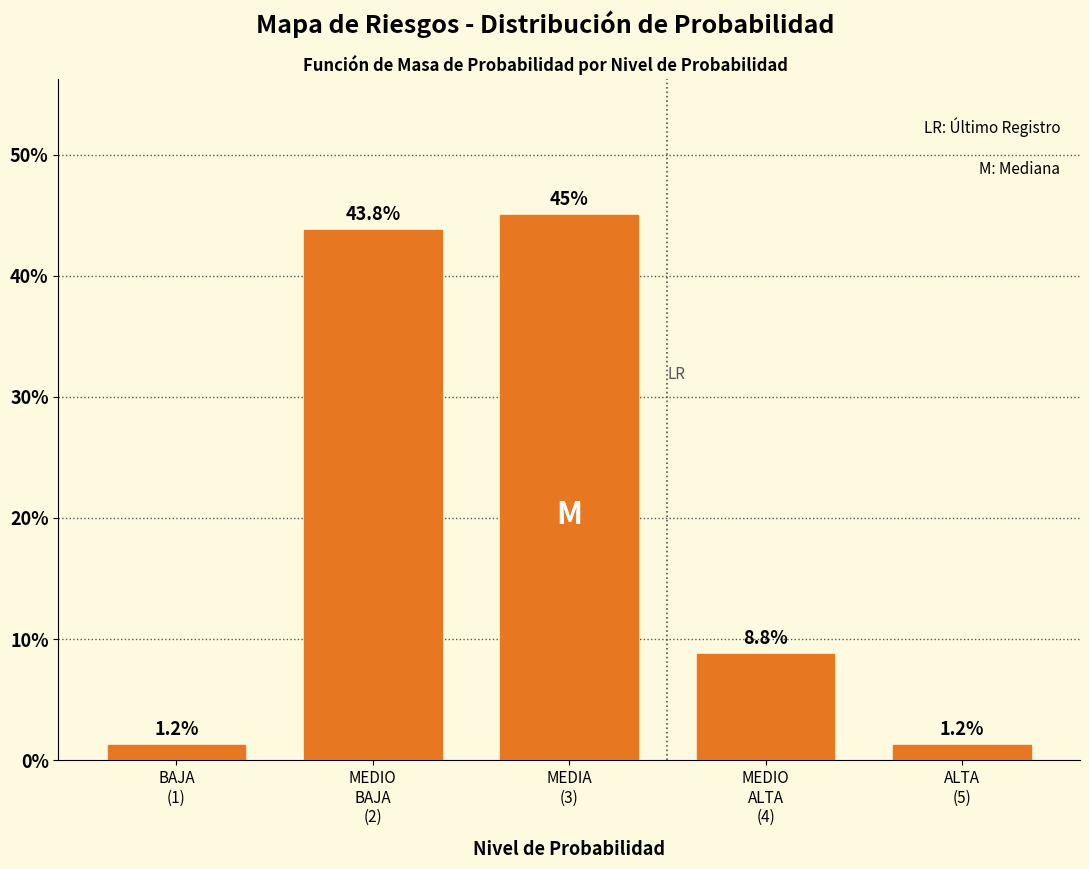

Does the chart contain any negative values?

No